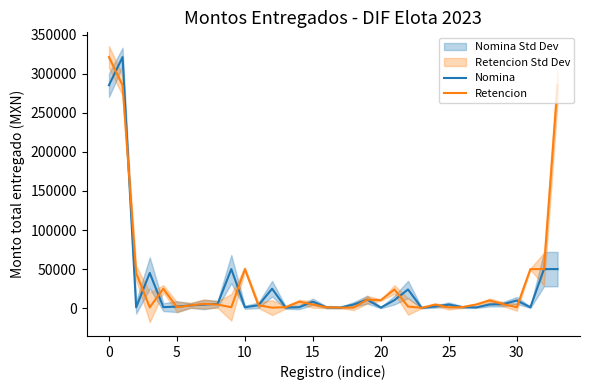

The value of Retencion at 0 is 321420.0. True or false?

True